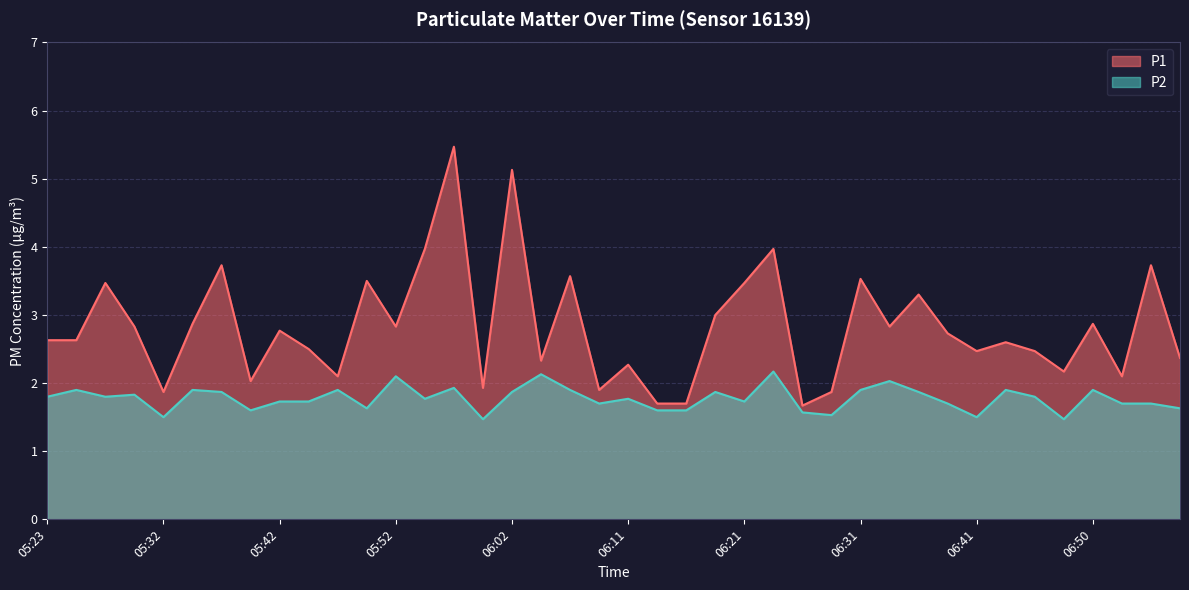

In P1, how many points are higher than both neighbors (excluding endpoints)?

14